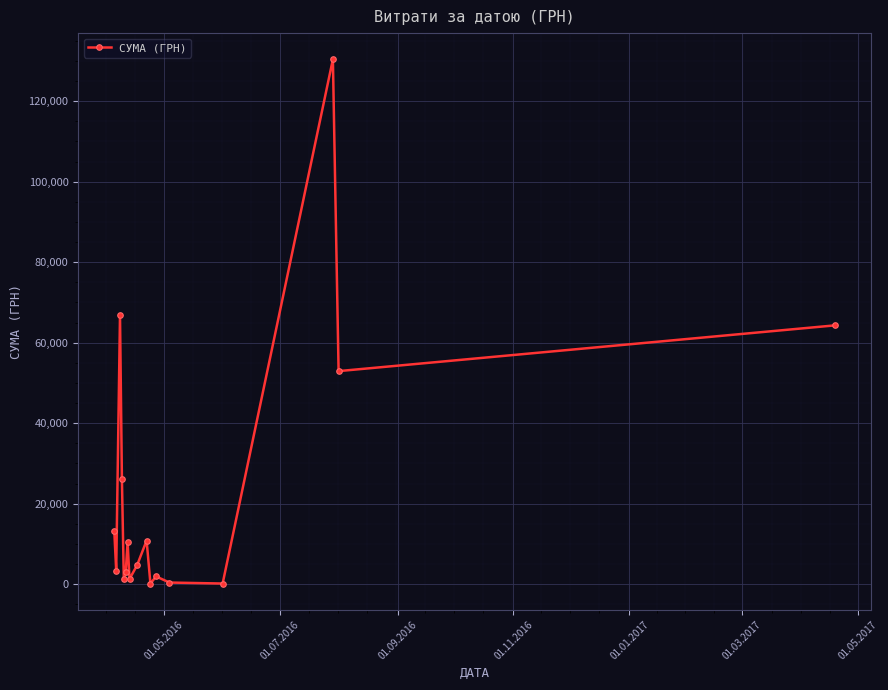

How many points are lower than both their immediate neighbors (excluding endpoints)?

6